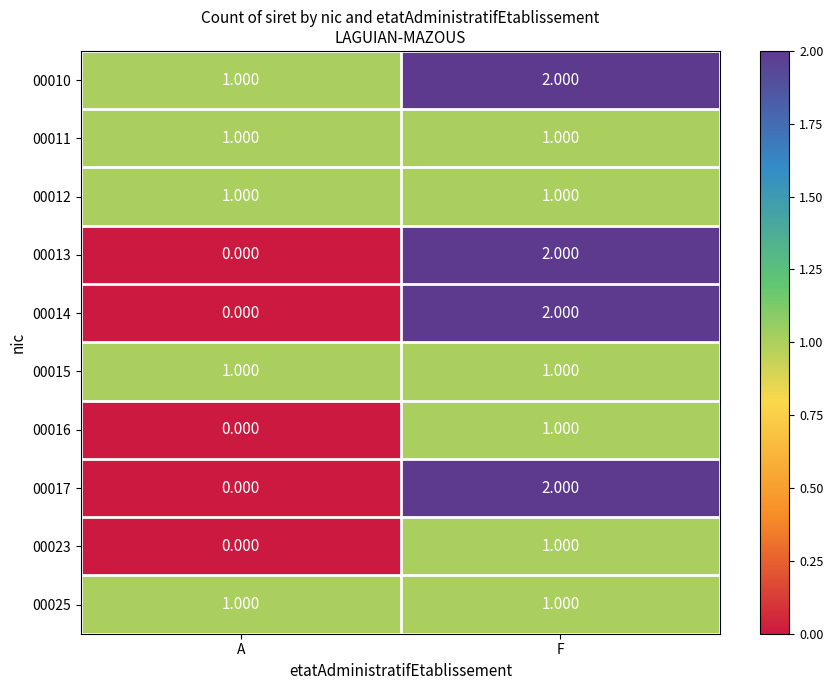

At which category is the sum across all series the highest?

F